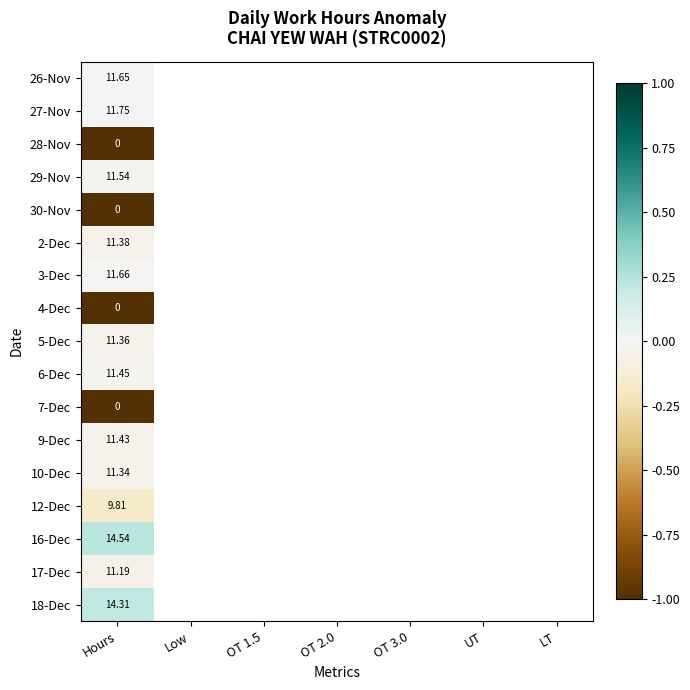

List the labels in order of 2-Dec value, smallest first.

Hours, Low, OT 1.5, OT 2.0, OT 3.0, UT, LT